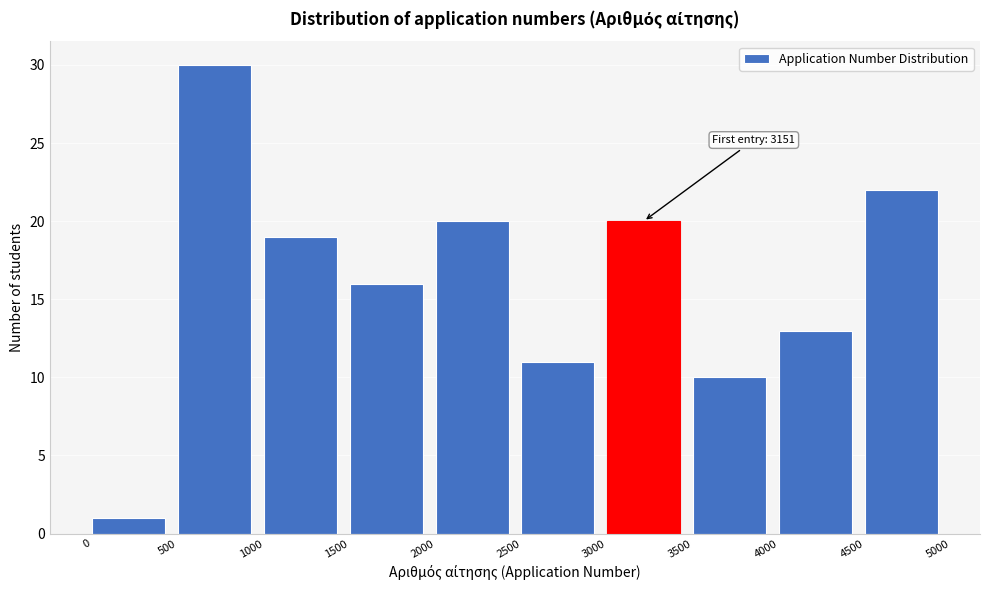

Over which range of the x-axis is the bar tallest?

500 to 1000